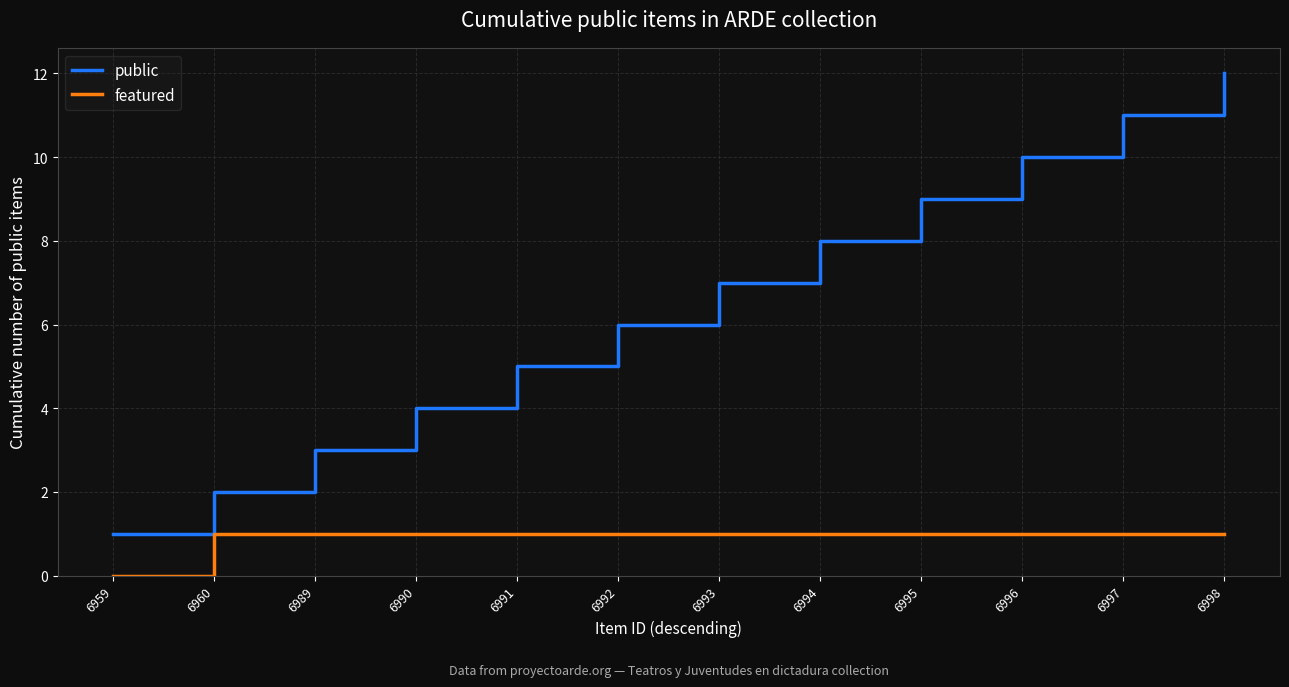

How many values in featured are above zero?

11